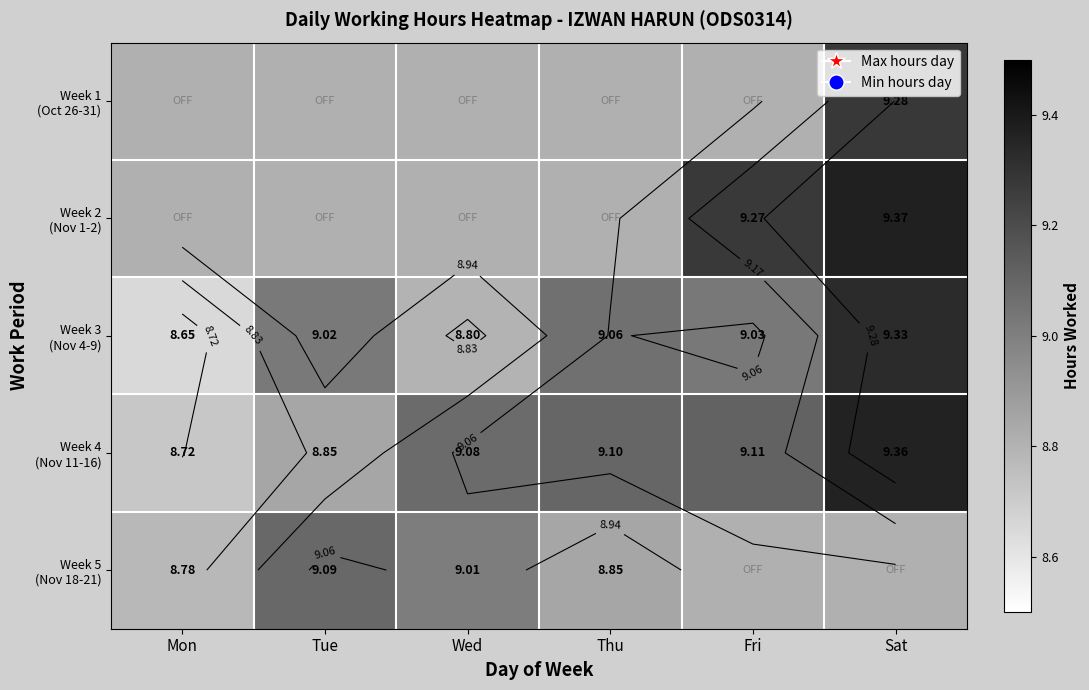

How many values in the Week 4 (Nov 11-16) series are below 9?

2